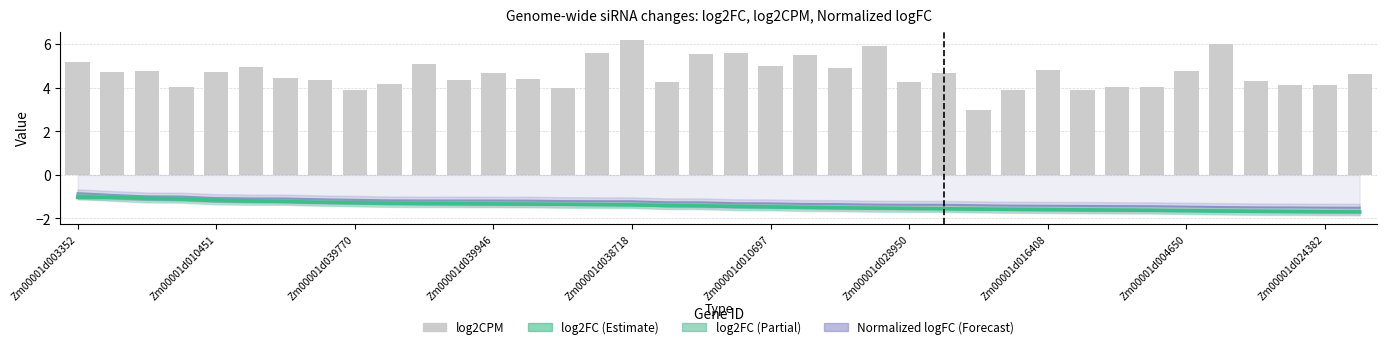

True or false: Normalized logFC has a value of -1.7 at 13.

False